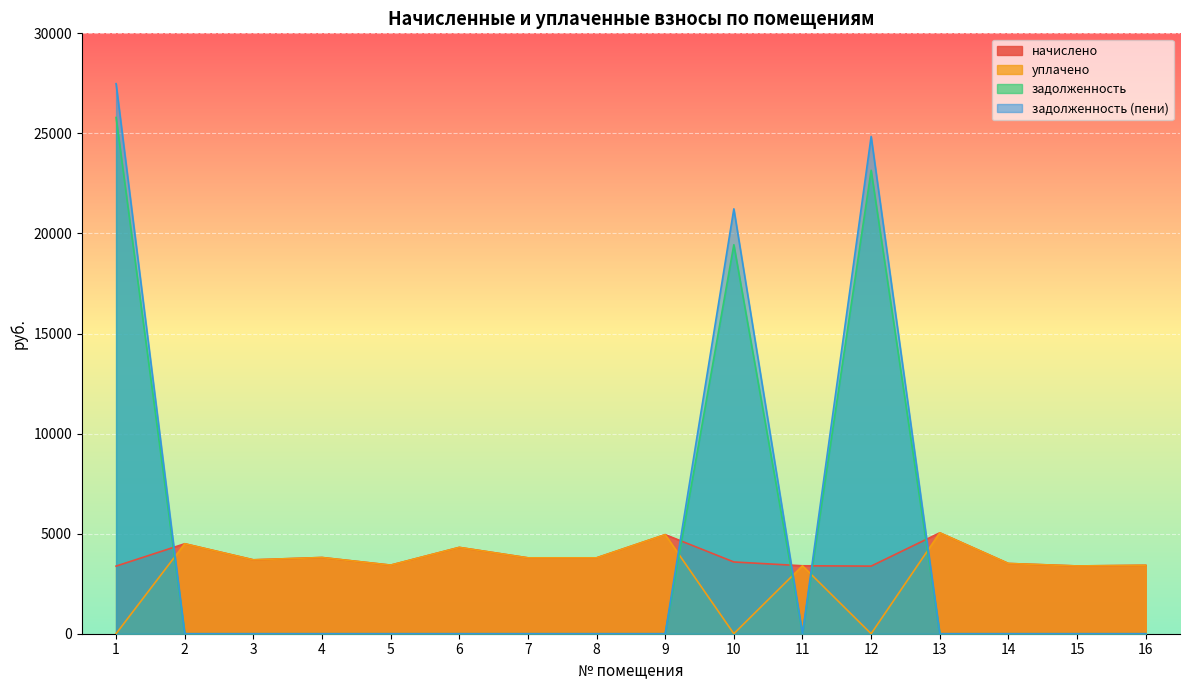

Where does the начислено series first go above 3692?

2